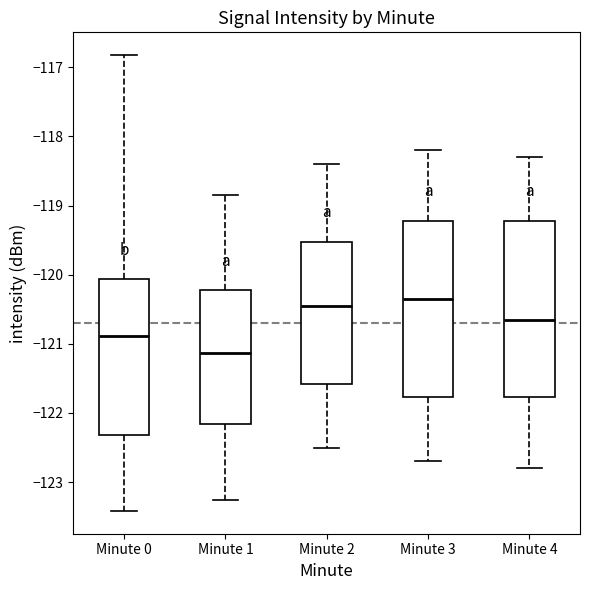

Reading left to right, read every box against the y-axis: the position of its median line, the range the box covers, and the ends of its whiskers. The values are not printed on the chart, so give them approximately, as read against the axis.

Minute 0: median -120.9, box -122.3 to -120.1, whiskers -123.4 to -116.8
Minute 1: median -121.1, box -122.2 to -120.2, whiskers -123.3 to -118.8
Minute 2: median -120.4, box -121.6 to -119.5, whiskers -122.5 to -118.4
Minute 3: median -120.3, box -121.8 to -119.2, whiskers -122.7 to -118.2
Minute 4: median -120.6, box -121.8 to -119.2, whiskers -122.8 to -118.3